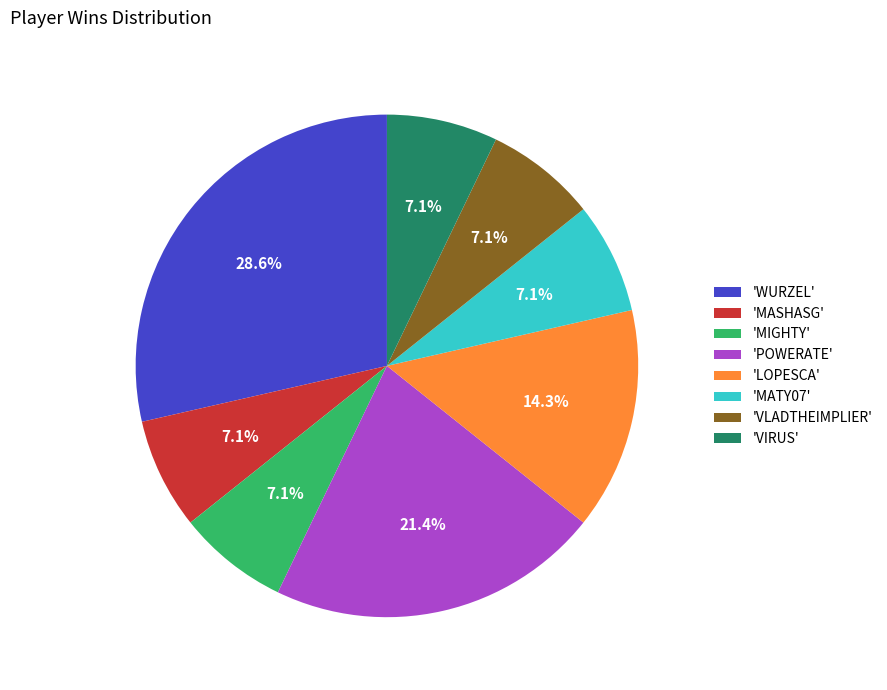

How many segments does this pie chart have?

8